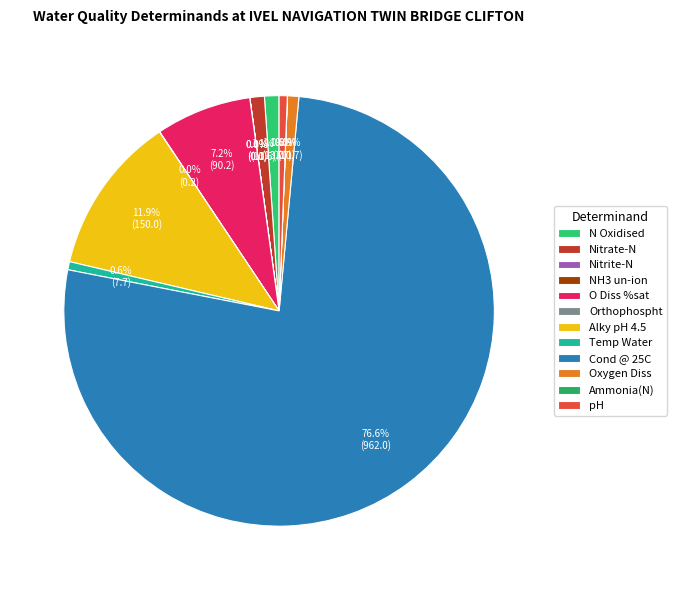

What percentage is the N Oxidised slice, to the nearest percent?

1%